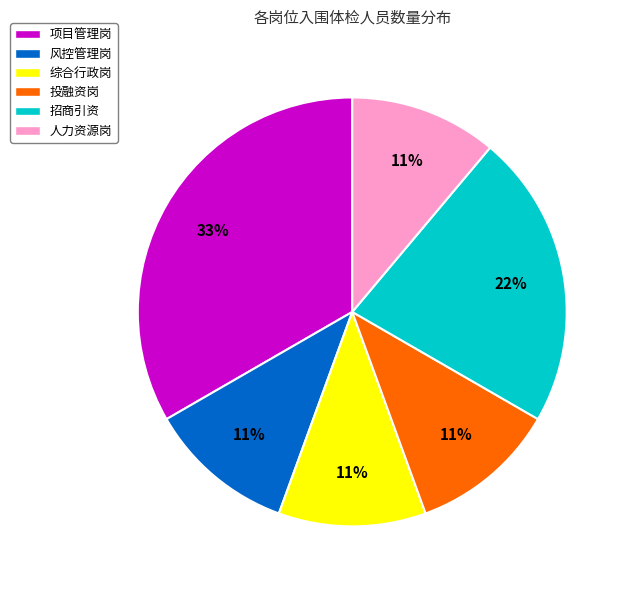

To the nearest percent, what is the combined percentage of 投融资岗 and 项目管理岗?

44%